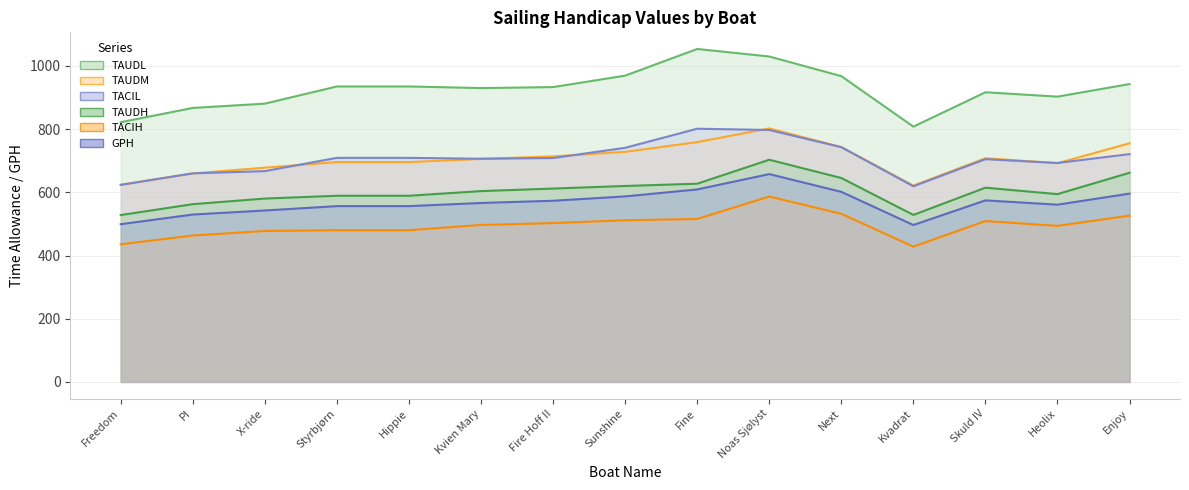

Reading right to left, list all the values displayed in this chart.

TAUDM: 755.4	692.2	708.0	621.4	743.4	802.4	759.0	728.2	713.8	705.8	695.8	695.8	678.2	659.8	623.8
TACIL: 721.0	693.0	705.0	619.2	743.0	797.4	801.4	741.0	708.6	706.4	709.2	709.2	667.2	660.2	623.8
TACIH: 526.4	494.0	509.2	428.2	532.0	586.8	515.8	511.6	502.8	496.8	480.2	480.2	477.8	463.4	435.6
TAUDL: 942.8	903.0	916.8	808.0	967.8	1030.0	1053.8	969.4	933.2	930.0	935.2	935.2	880.8	867.2	822.0
TAUDH: 662.0	594.4	614.8	528.6	645.4	703.2	627.4	620.2	612.0	604.0	589.2	589.2	580.4	562.6	528.2
GPH: 596.0	561.0	574.6	496.6	601.6	657.8	609.2	587.2	573.4	566.4	556.4	556.4	542.6	529.8	499.2